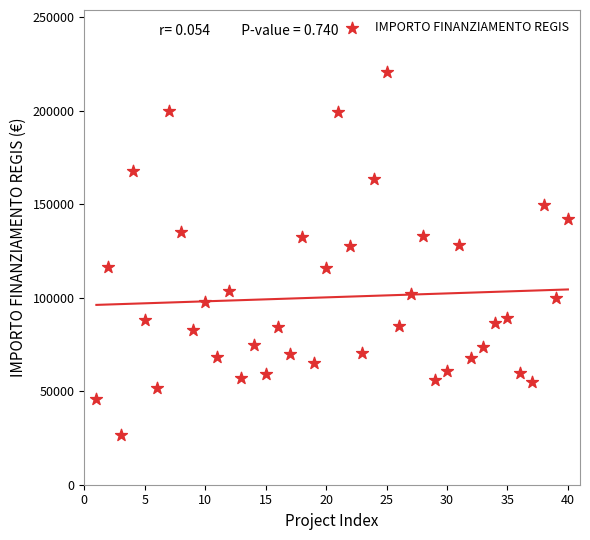

What is the range of Y values (max minus min)?

193933.1